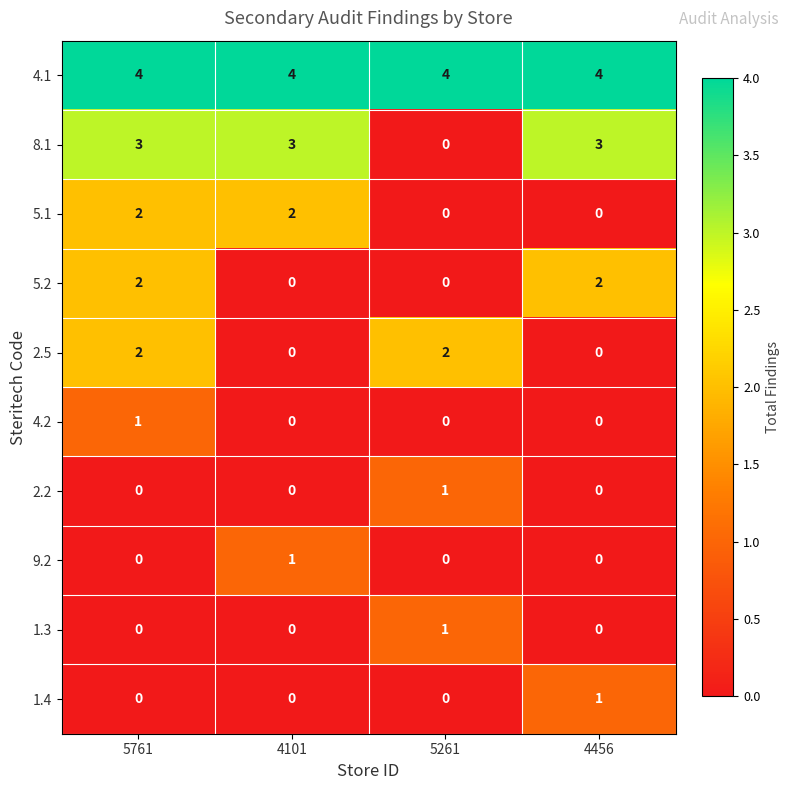

Count the number of categories in the chart.

4